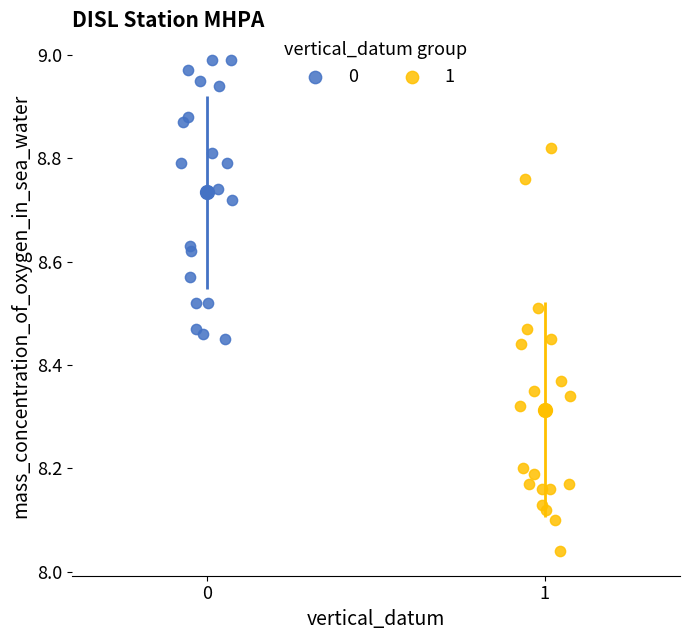

What are all the series names shown in the legend?

0, 1